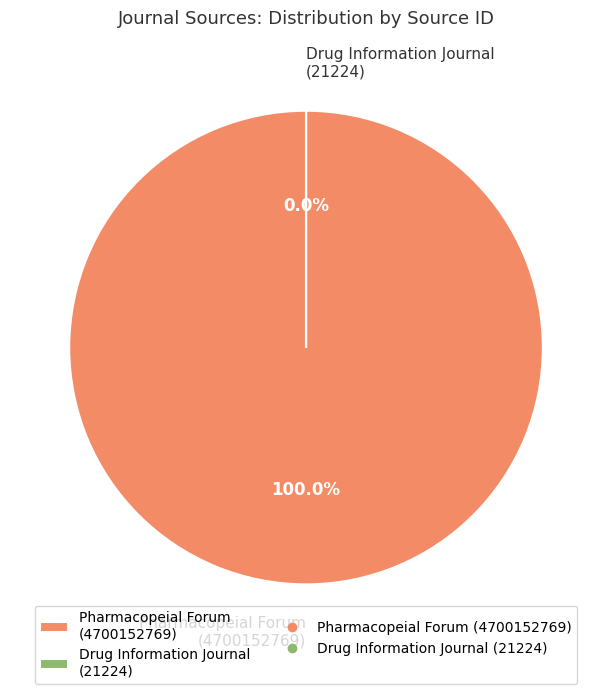

What is the largest slice in the pie chart?

Pharmacopeial Forum